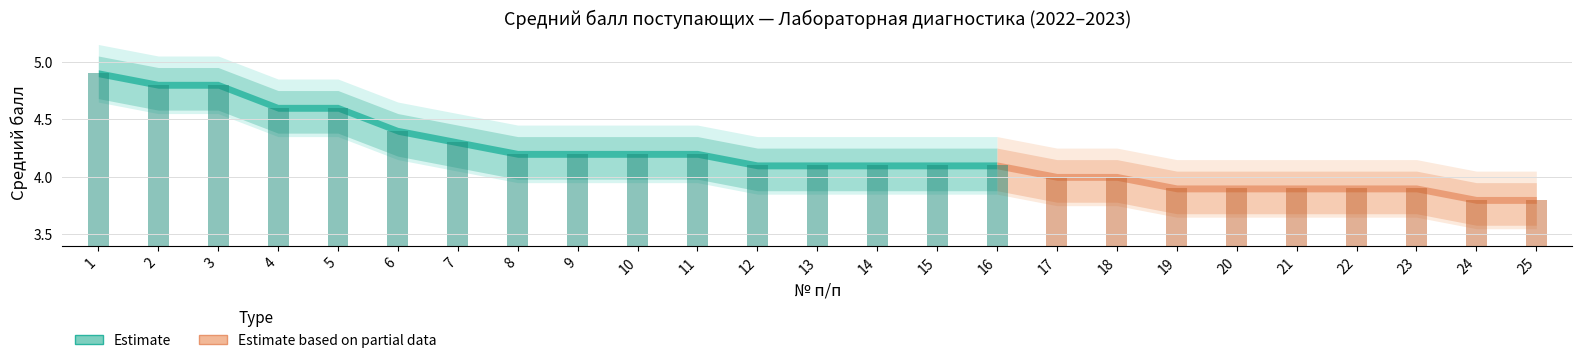

Count the number of categories in the chart.

25